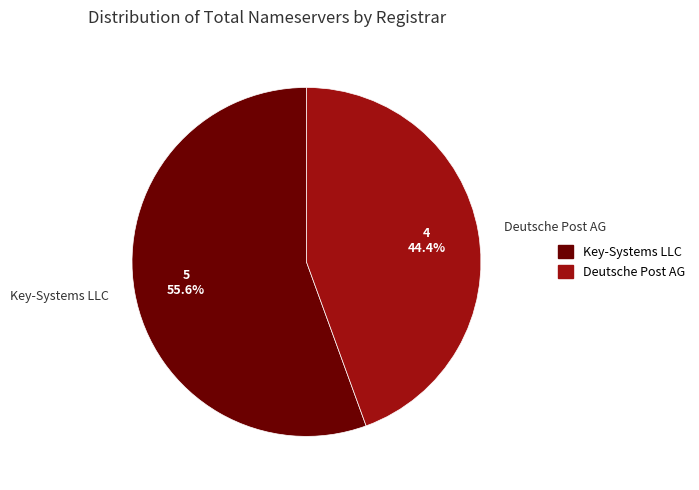

Does any single category account for the majority?

Yes